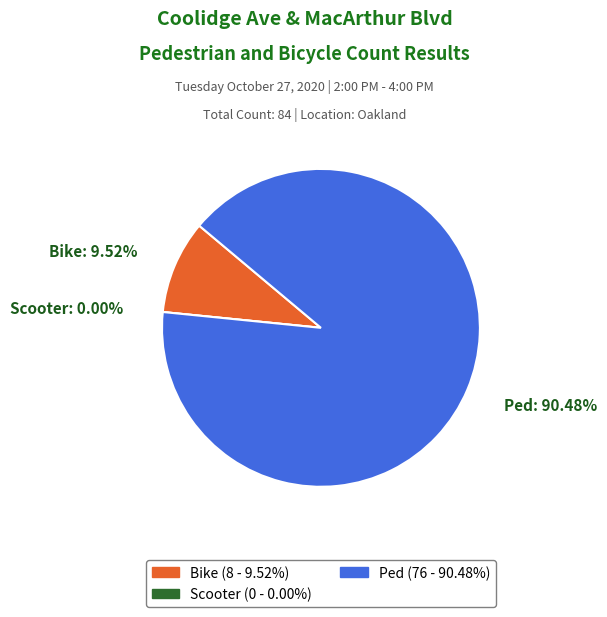

How many segments does this pie chart have?

3